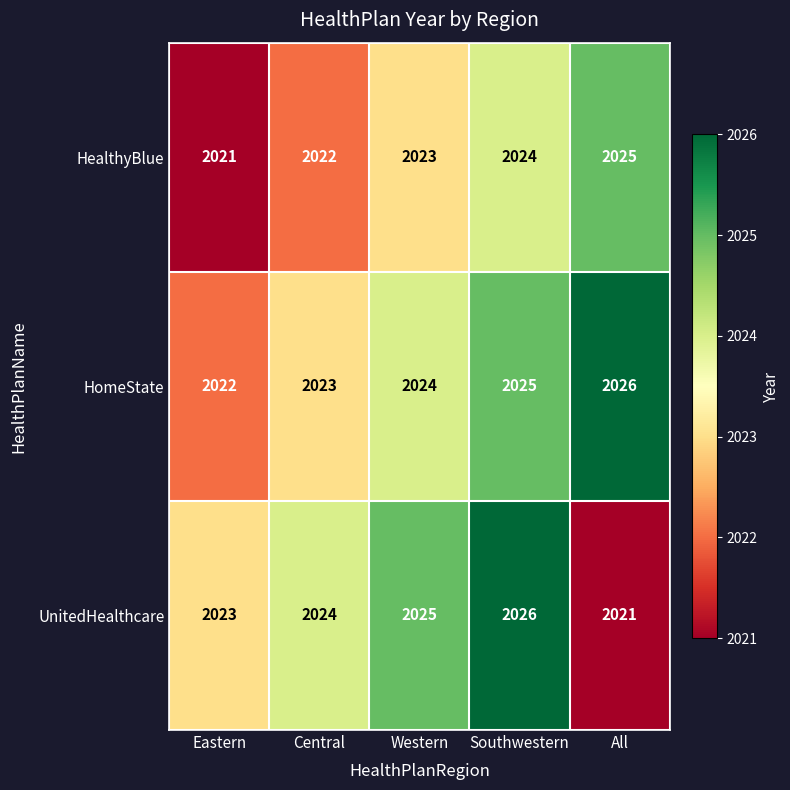

Rank the series at Southwestern from lowest to highest value.

HealthyBlue, HomeState, UnitedHealthcare